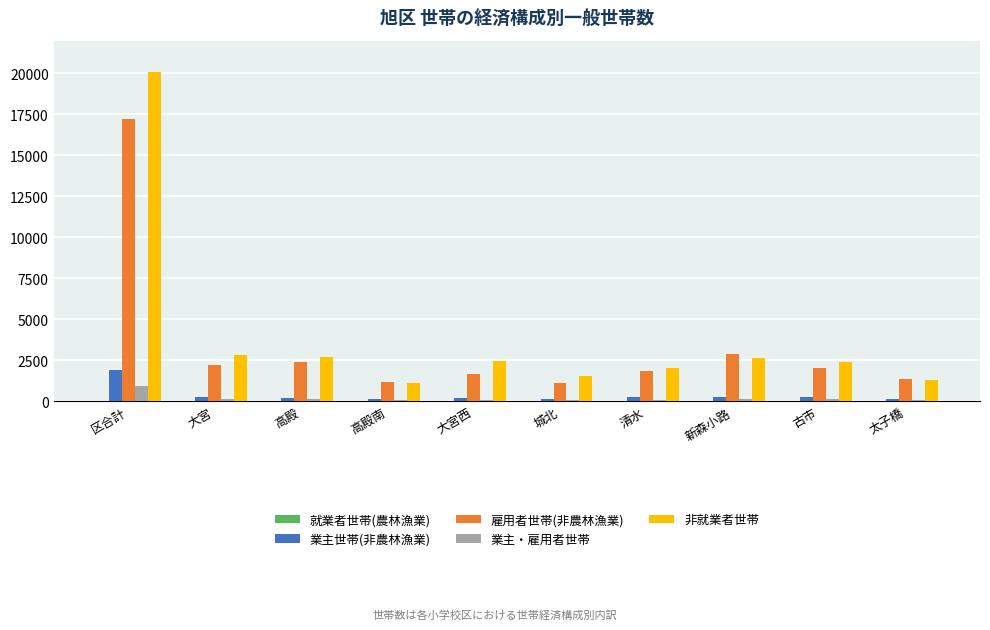

How many groups of bars are there?

10